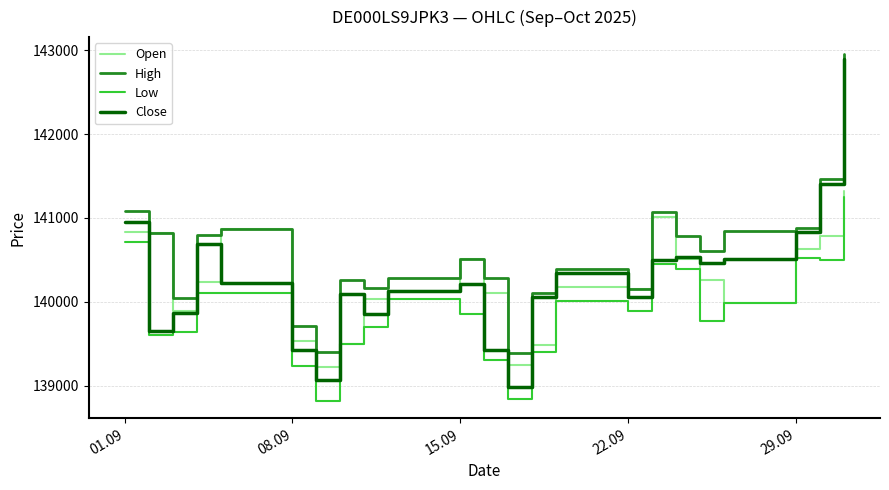

Which series has the largest total across all categories?

High